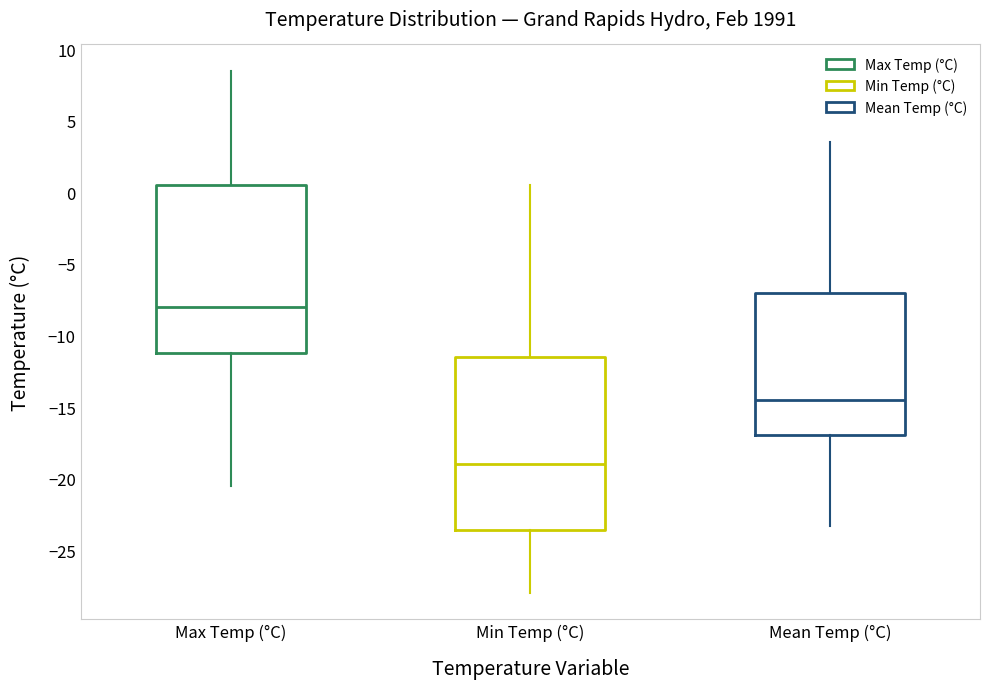

Where does the lower whisker of the box for Min Temp (°C) end on the y-axis? The values are not printed on the chart, so give them approximately, as read against the axis.

-28.0